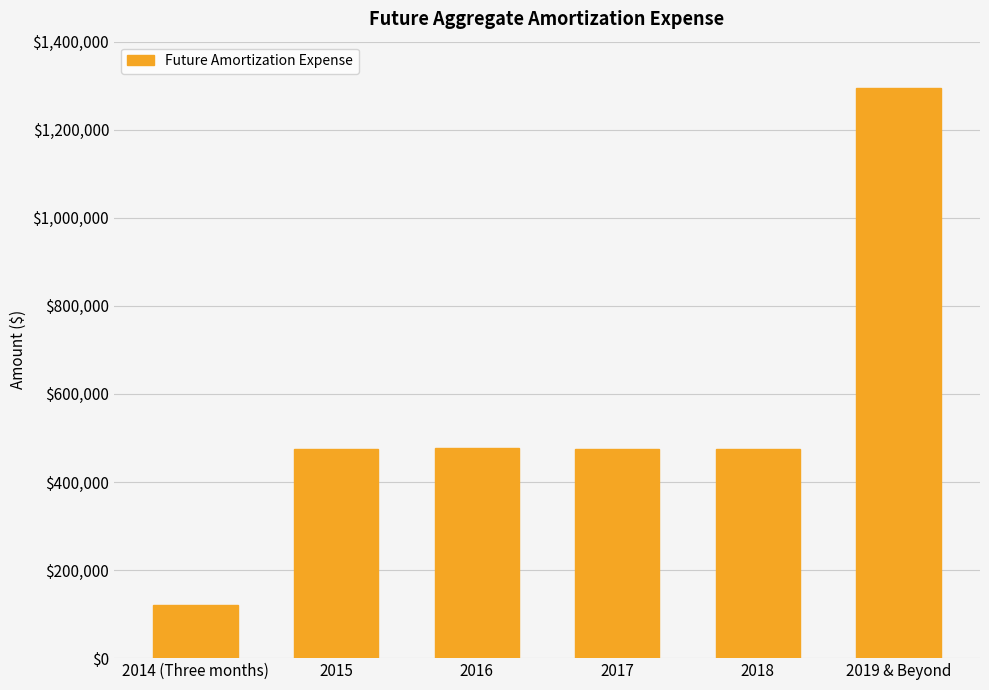

Which category has the lowest value across all series?

2014 (Three months)